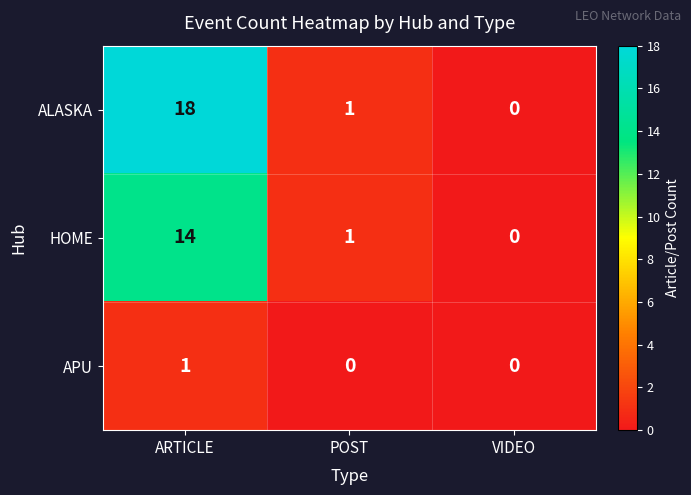

Which series has the largest range (max minus min)?

ALASKA